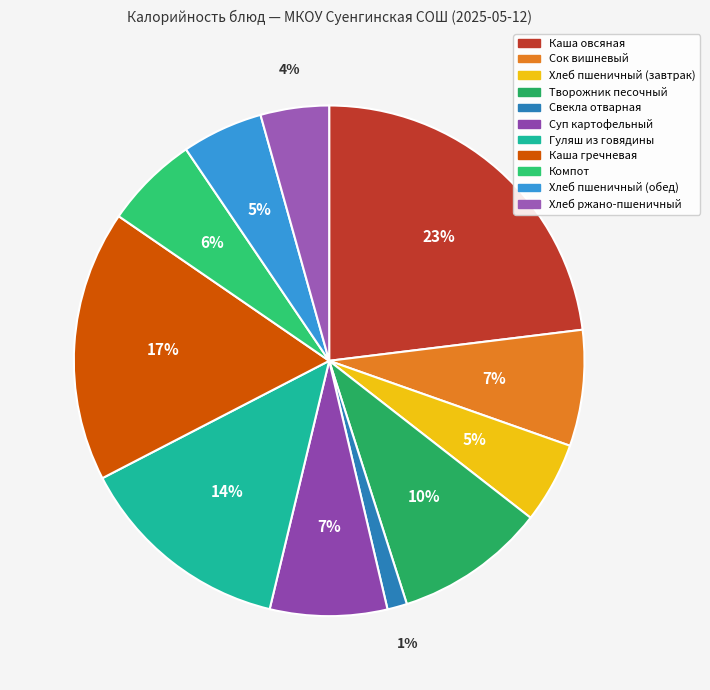

Is there any slice that represents more than half of the pie?

No